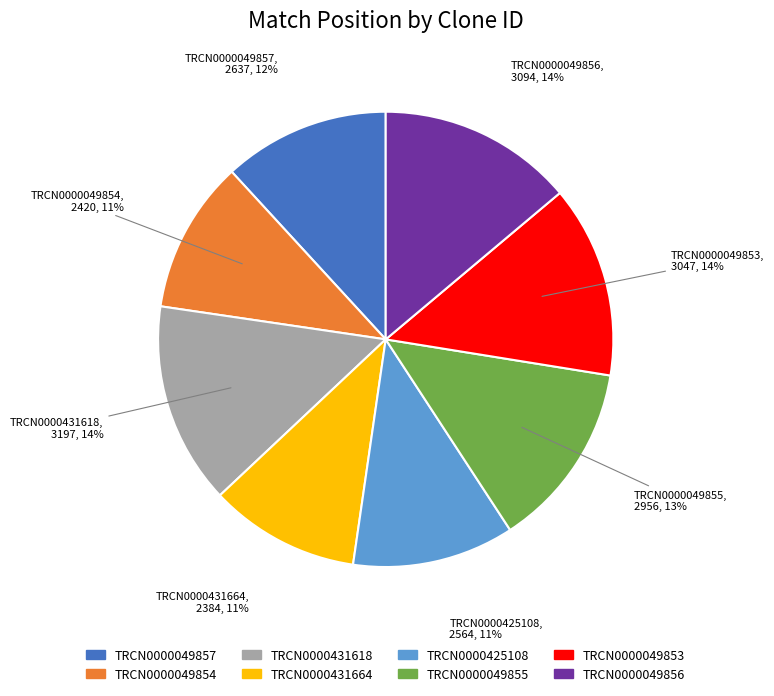

To the nearest percent, what is the difference between the TRCN0000049853 and TRCN0000049854 slice percentages?

3%